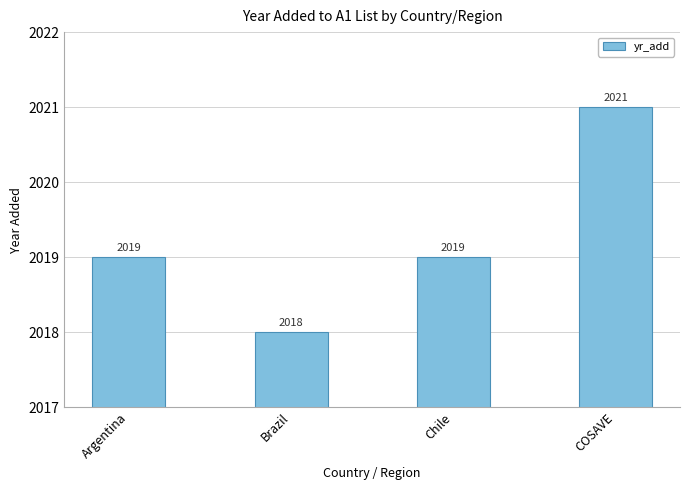

What is the difference between the values at Argentina and COSAVE?

2